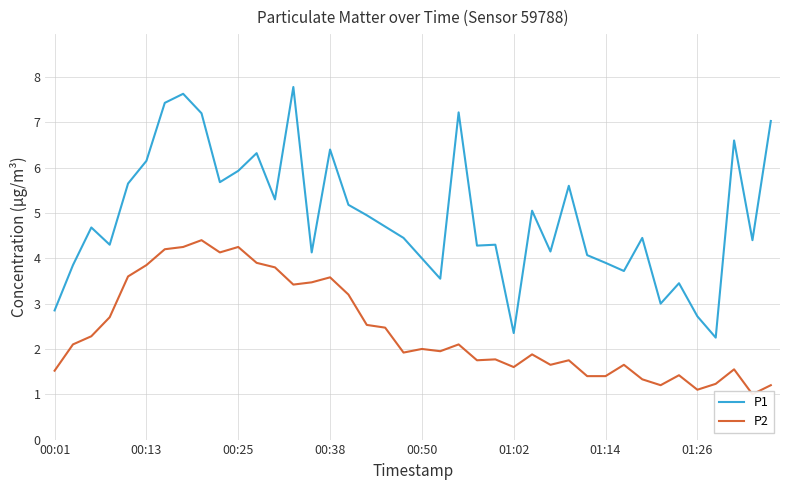

Which series has the largest range (max minus min)?

P1